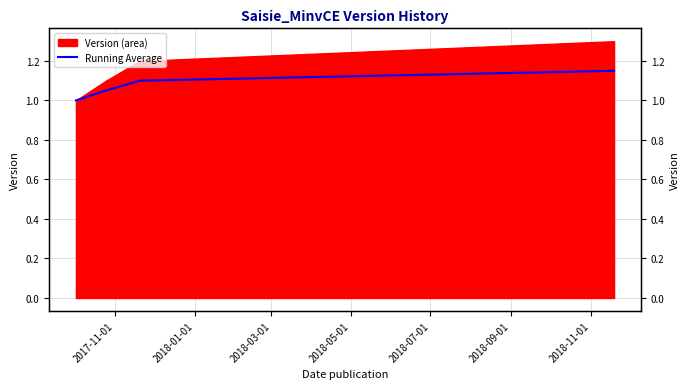

How many lines are shown in the chart?

1